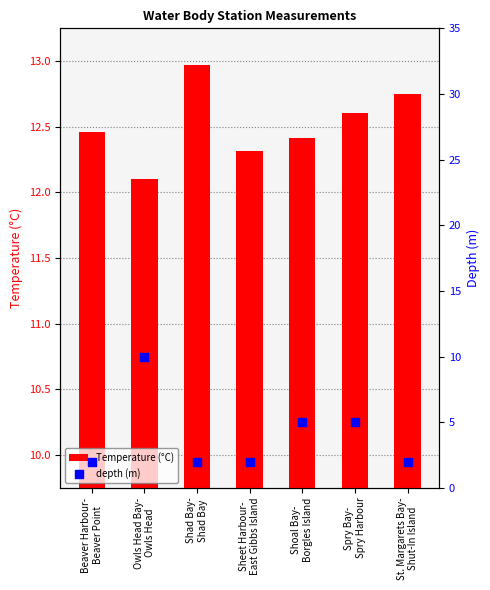

What is the ratio of the value at St. Margarets Bay-
Shut-In Island to the value at Sheet Harbour-
East Gibbs Island?

1.0